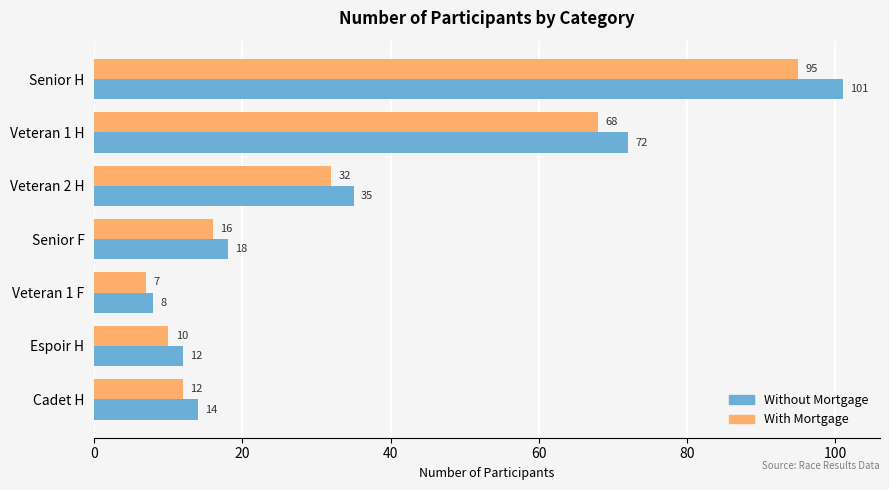

True or false: Without Mortgage has a value of 4 at Cadet H.

False